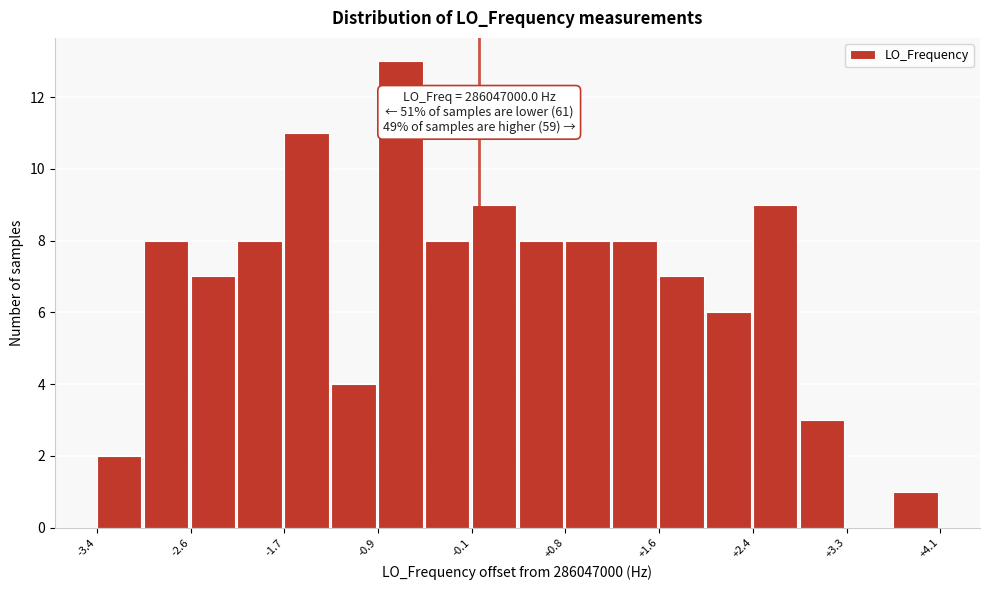

Over which range of the x-axis is the bar tallest?

-0.9 to -0.5